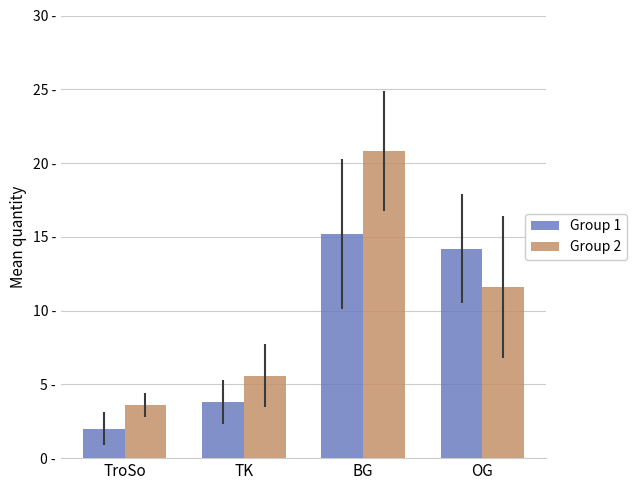

Is it true that Group 2 equals 14.0 at BG?

False